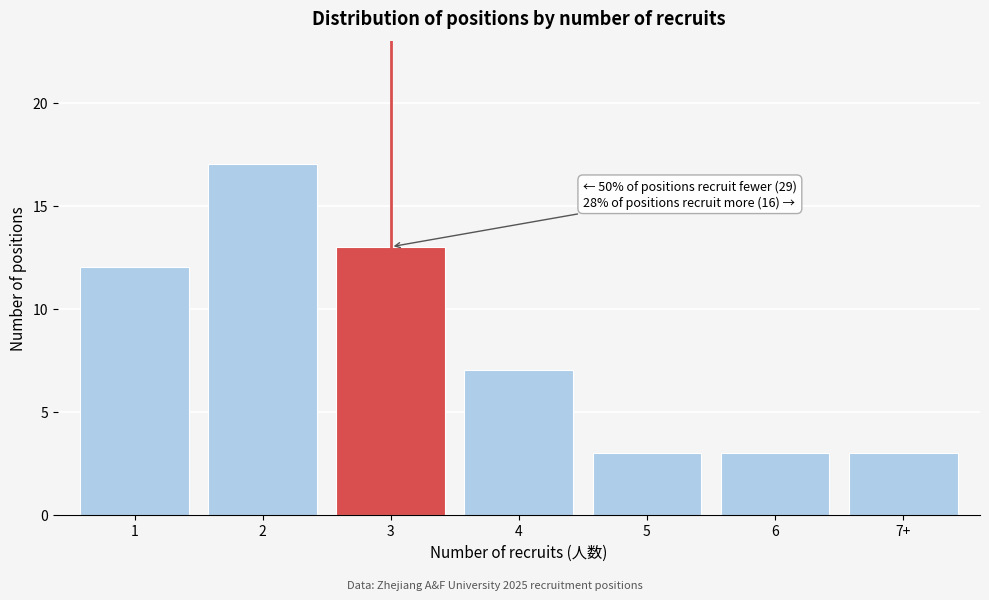

Reading right to left, extract all data points from this chart.

7+=3	6=3	5=3	4=7	3=13	2=17	1=12